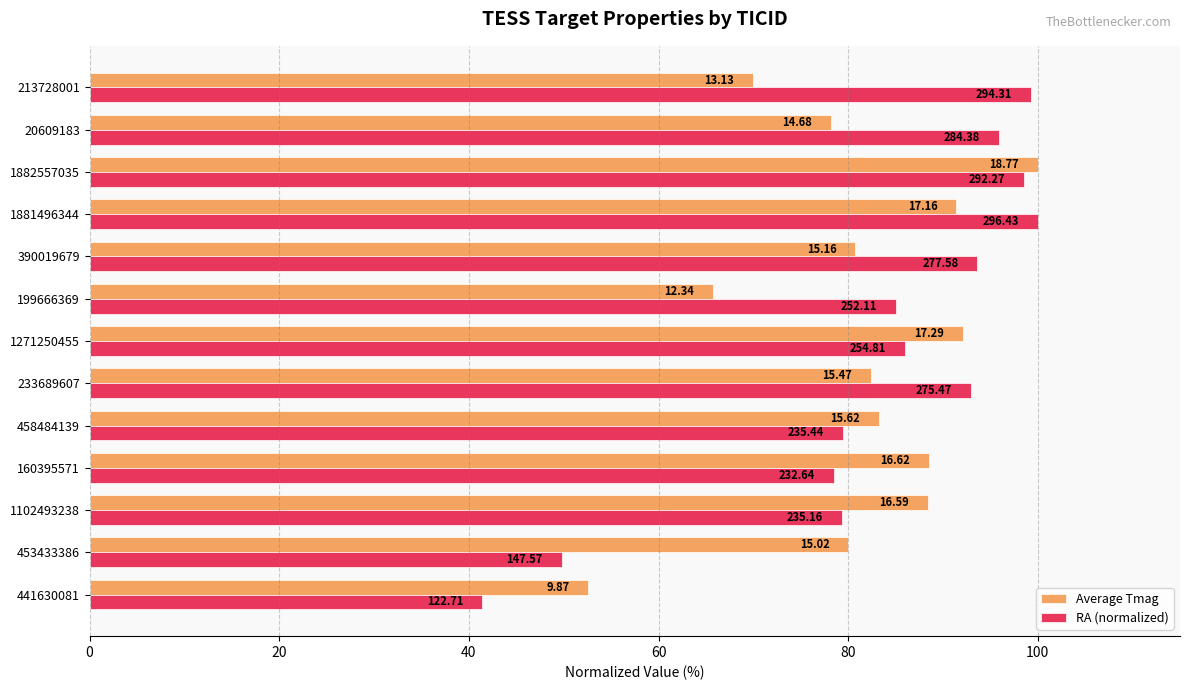

What are all the series names shown in the legend?

Average Tmag, RA (normalized)